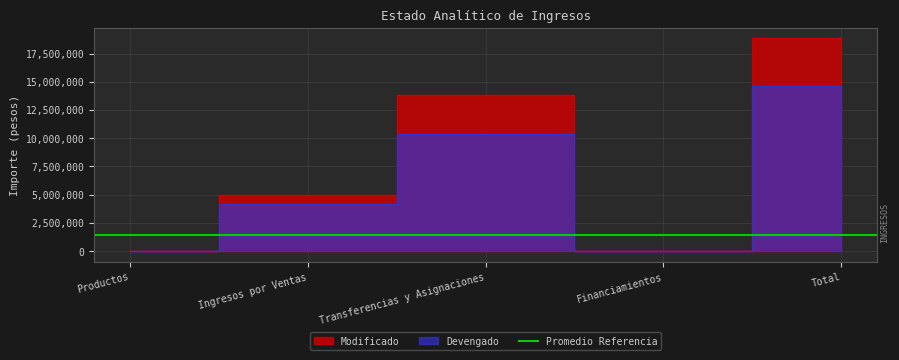

Between which two adjacent categories do Devengado and Modificado first intersect?

Productos and Ingresos por Ventas